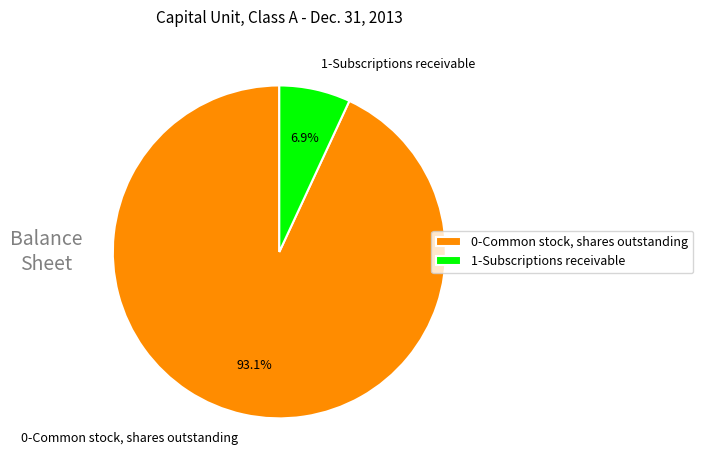

Combined, what portion of the pie is 1-Subscriptions receivable and 0-Common stock, shares outstanding?

100.0%